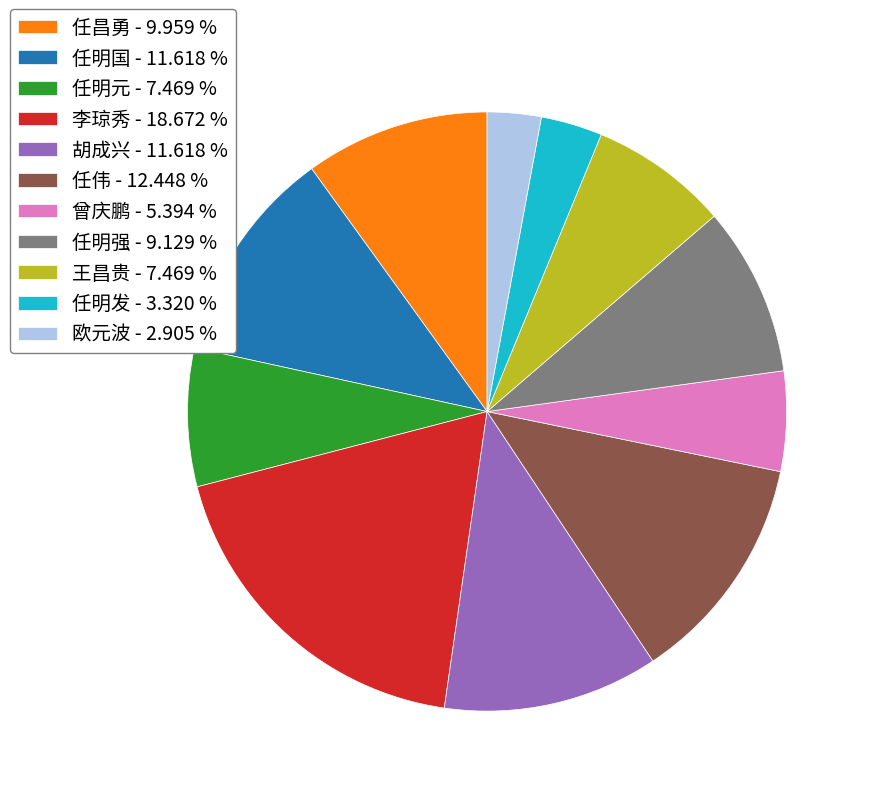

Does any single category account for the majority?

No